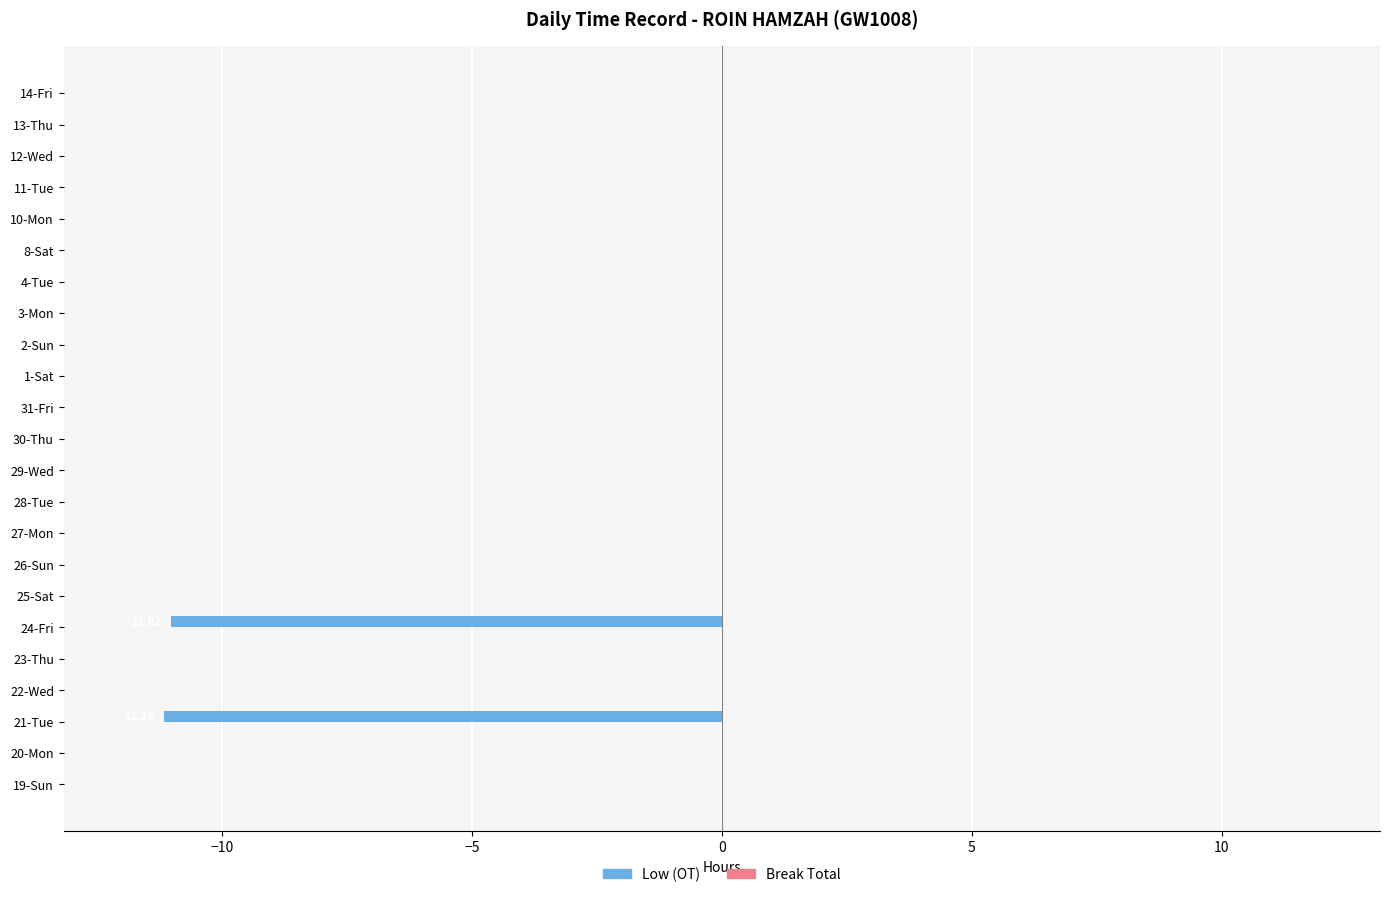

What is the sum of all values?

-22.2